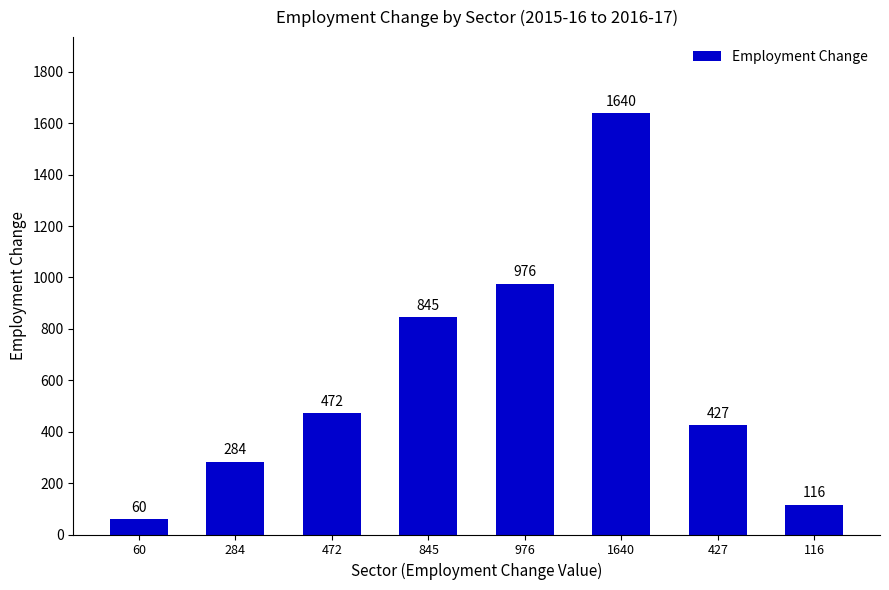

What value does the data have at 1640?

1640